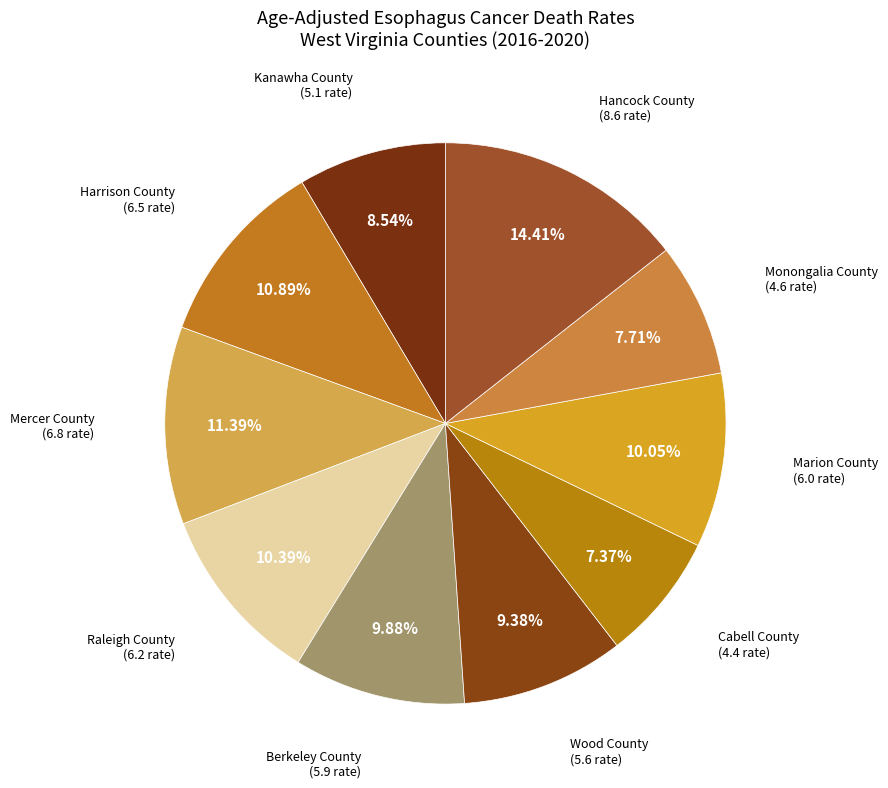

Combined, do Berkeley County and Hancock County account for over 50%?

No